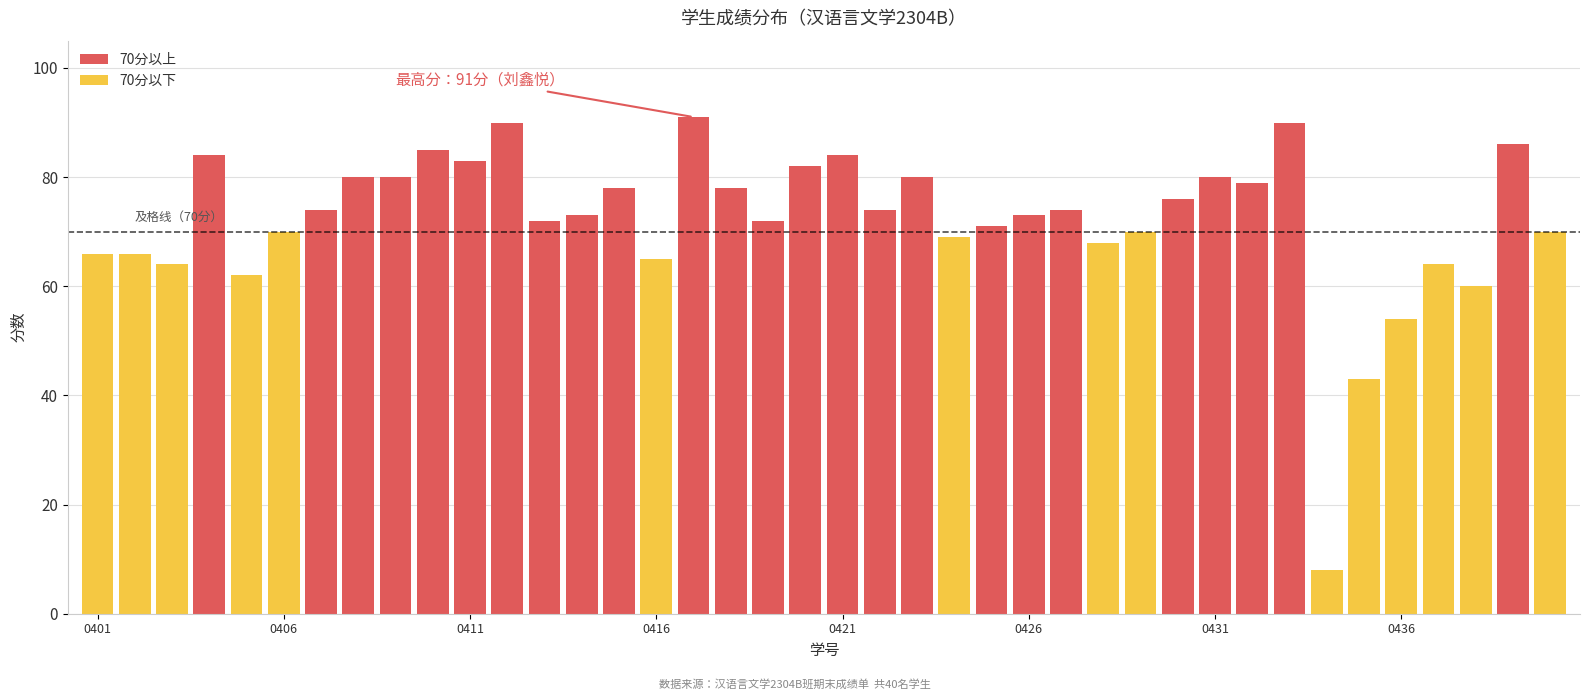

What is the difference between the maximum and minimum values?

83